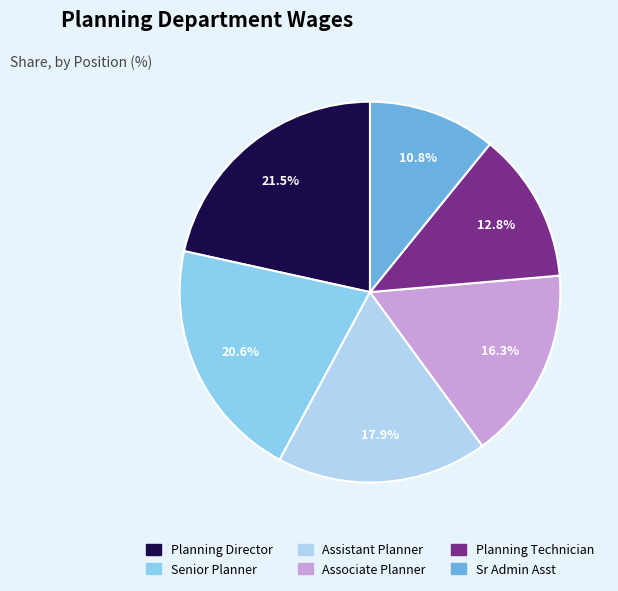

To the nearest percent, what is the difference between the Planning Technician and Senior Planner slice percentages?

8%